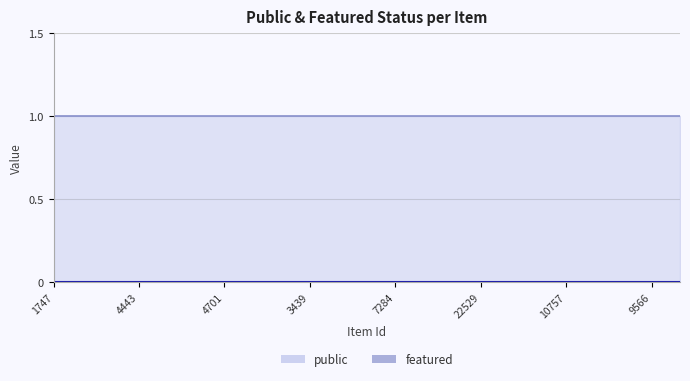

How many lines are shown in the chart?

2